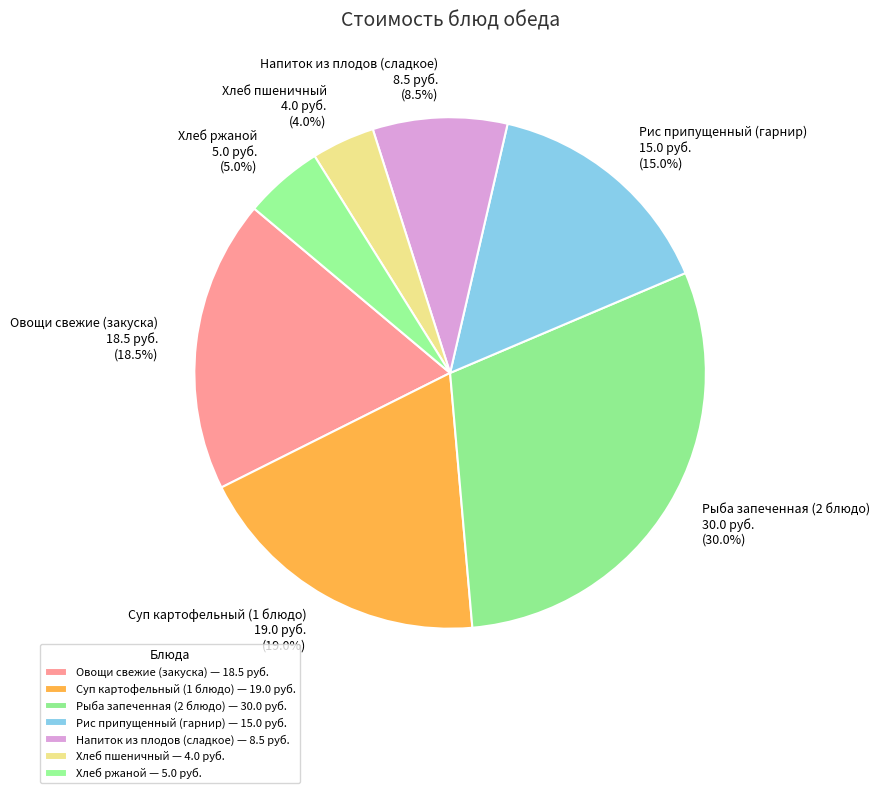

Is it true that Суп картофельный (1 блюдо) is 19% of the pie?

True